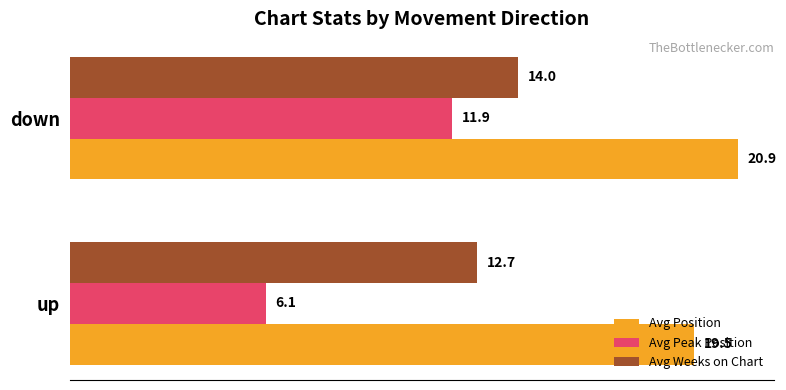

What are all the series names shown in the legend?

Avg Position, Avg Peak Position, Avg Weeks on Chart